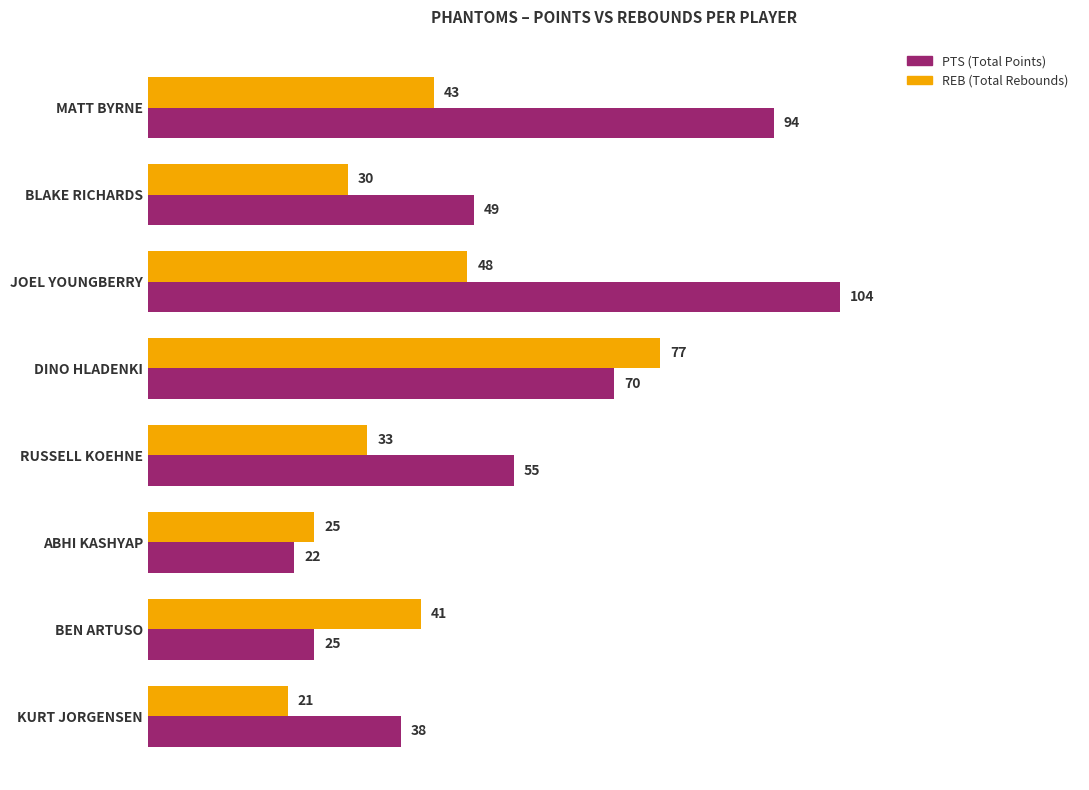

What is the difference between the highest and lowest values at ABHI KASHYAP?

3